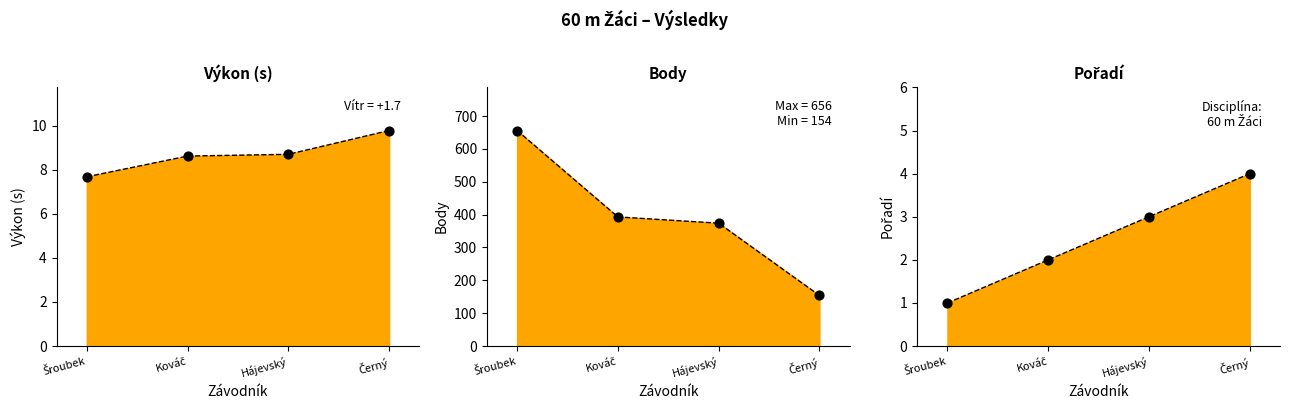

Which series reaches the maximum Y coordinate?

Body